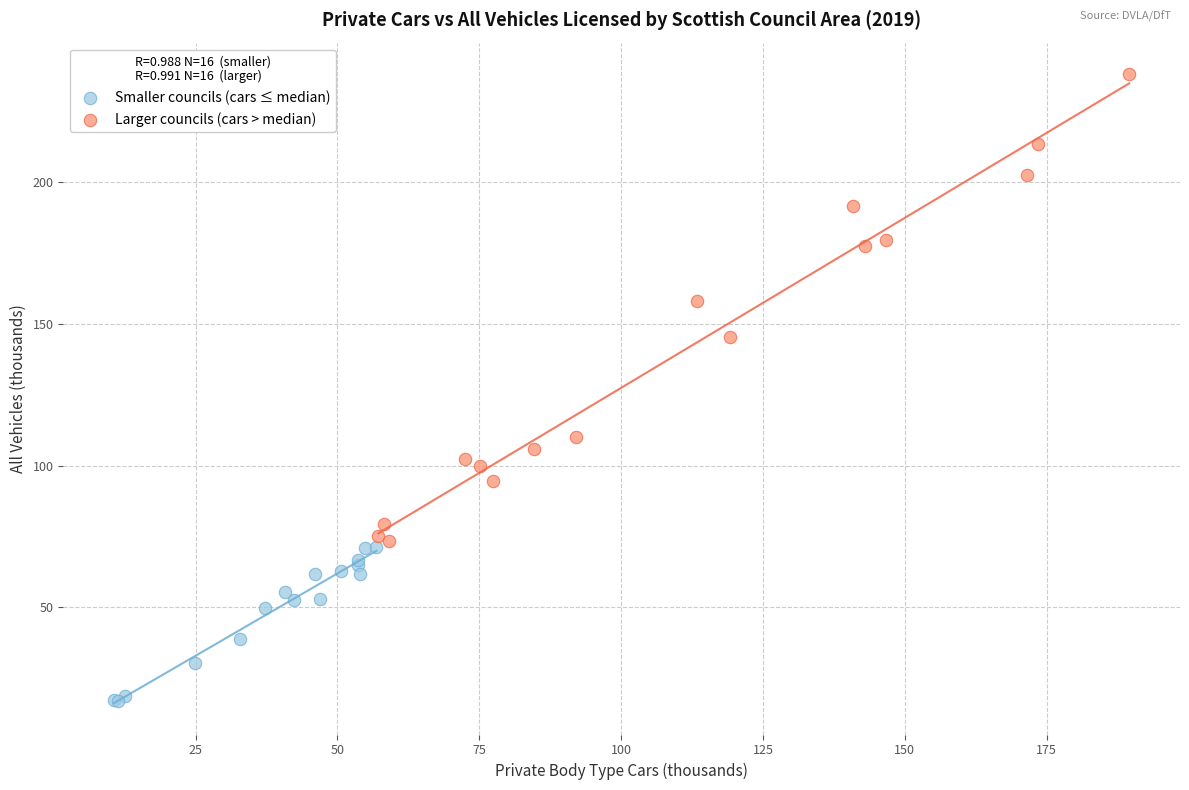

What are all the series names shown in the legend?

Smaller councils (cars ≤ median), Larger councils (cars > median)